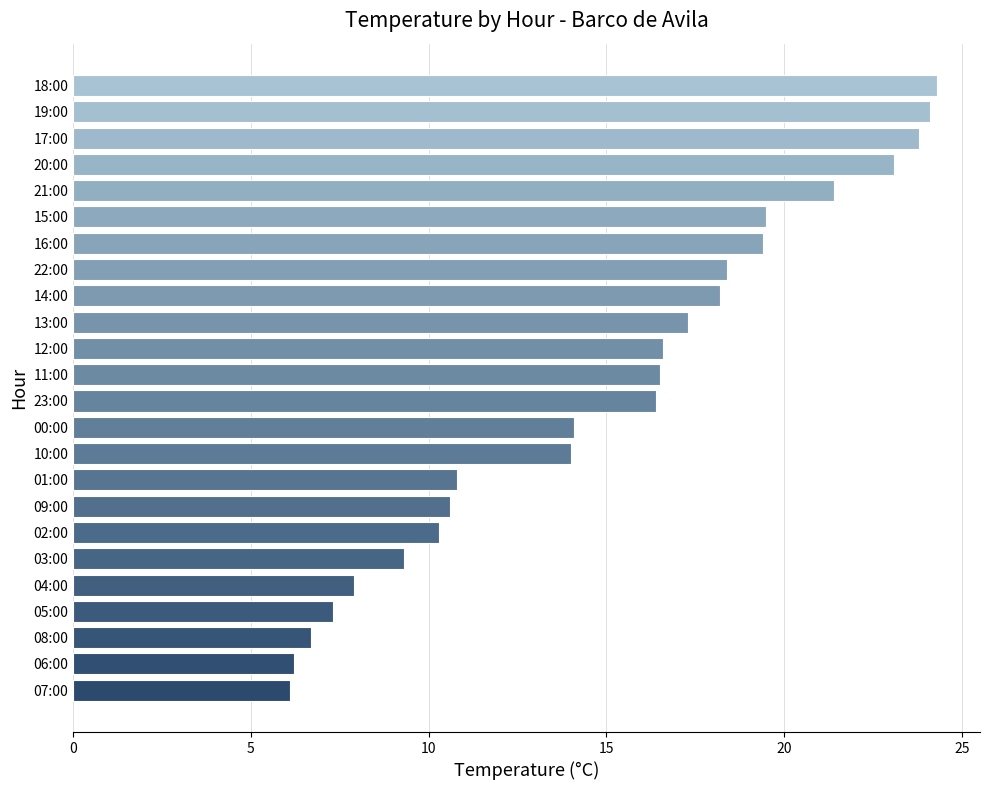

How many data points does each series have?

24